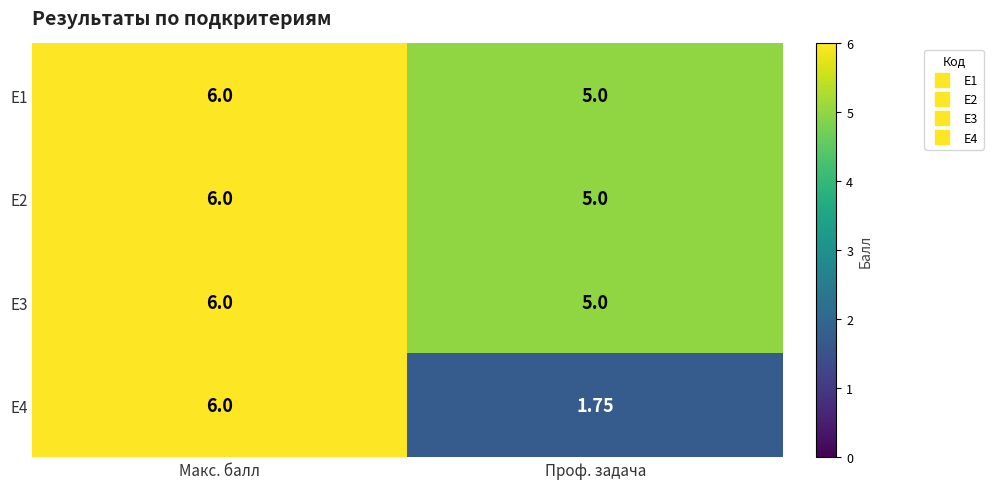

At which category does the chart reach its minimum across all series?

Проф. задача